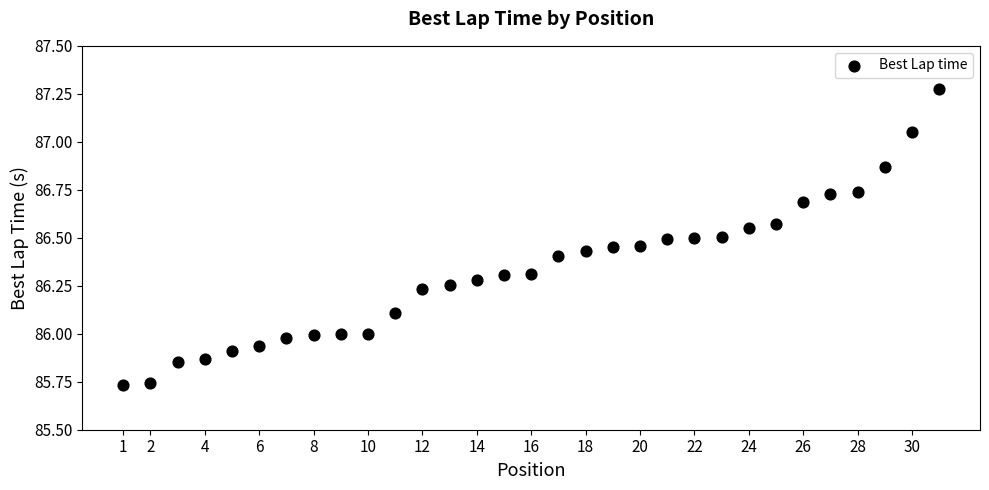

What is the range of Y values (max minus min)?

1.5